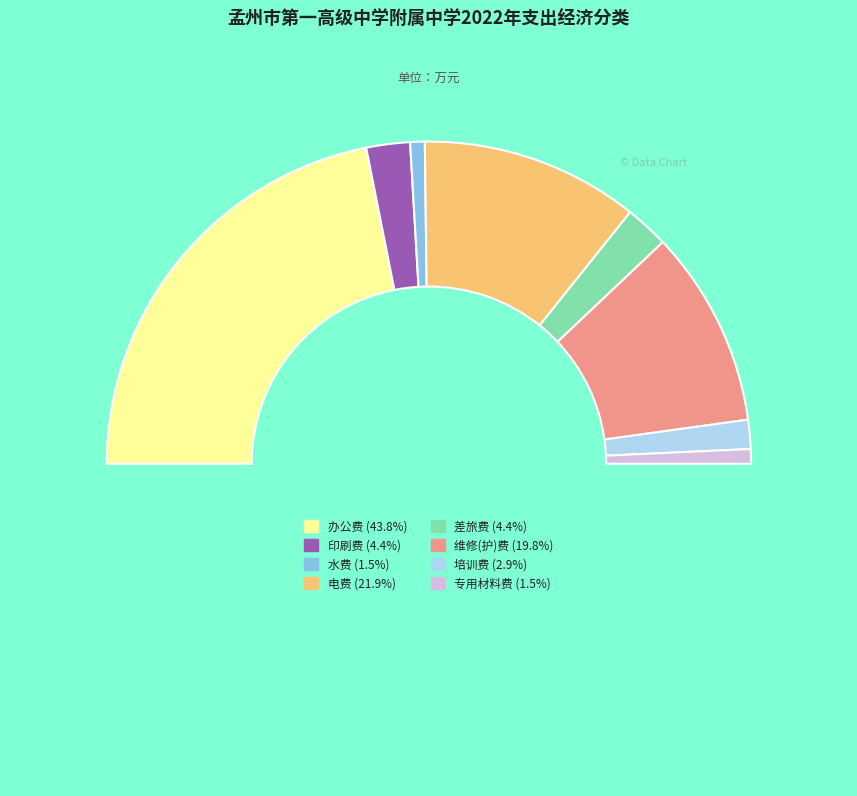

Which category has the smallest portion of the pie?

水费